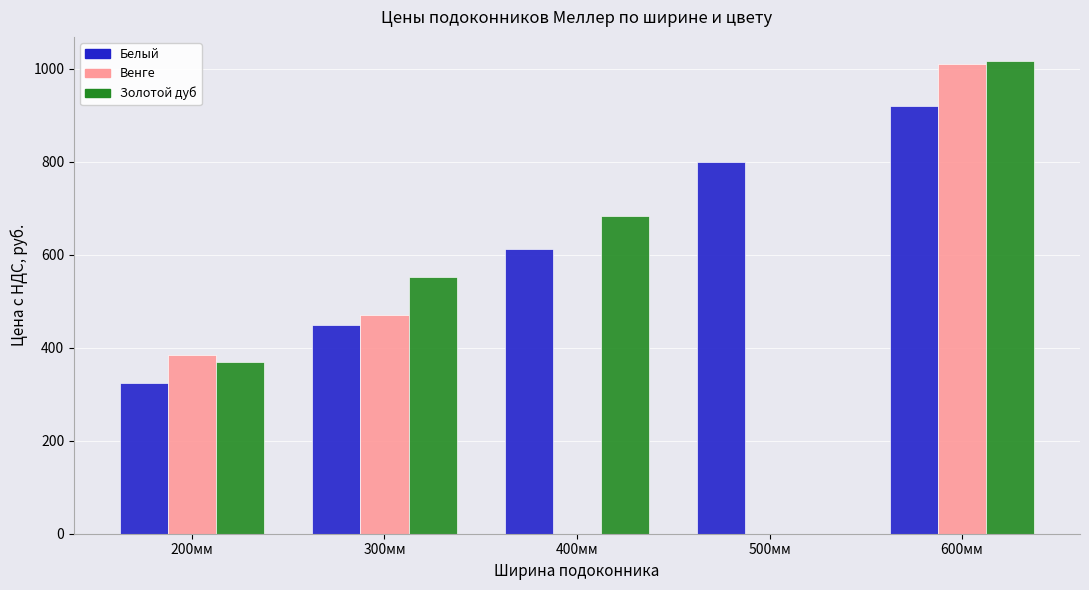

Is the value of Венге at 500мм greater than the value of Золотой дуб at 300мм?

No